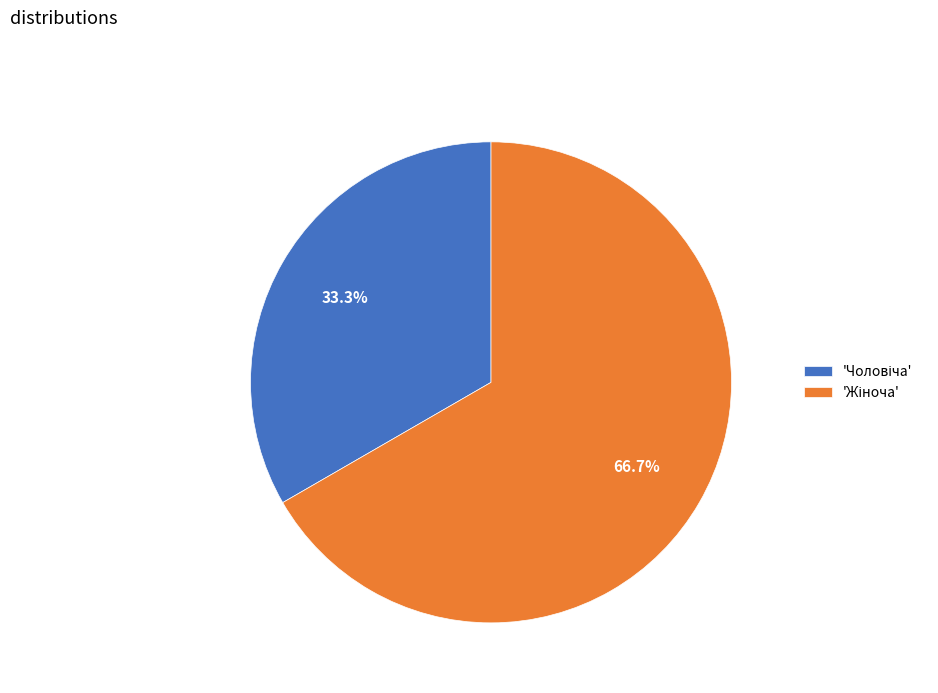

Is there any slice that represents more than half of the pie?

Yes